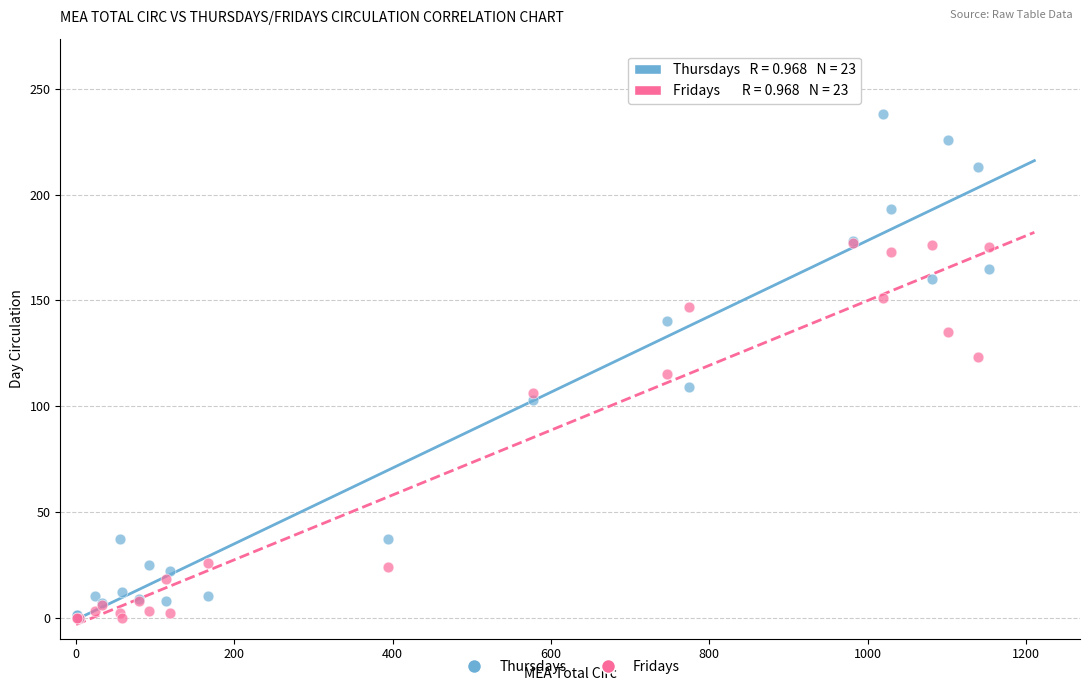

In the Fridays series, what Y value is closest to 88?

106